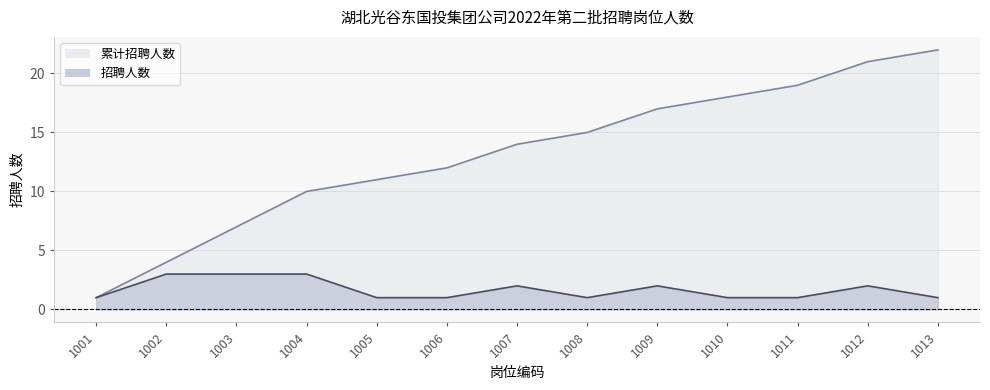

Rank the series at 1013 from highest to lowest value.

累计招聘人数, 招聘人数